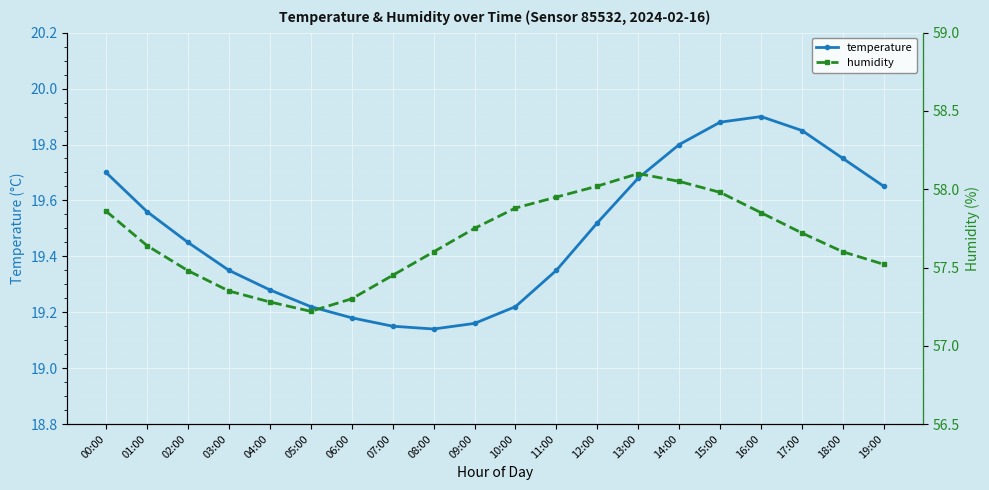

True or false: temperature and humidity intersect in this chart.

False